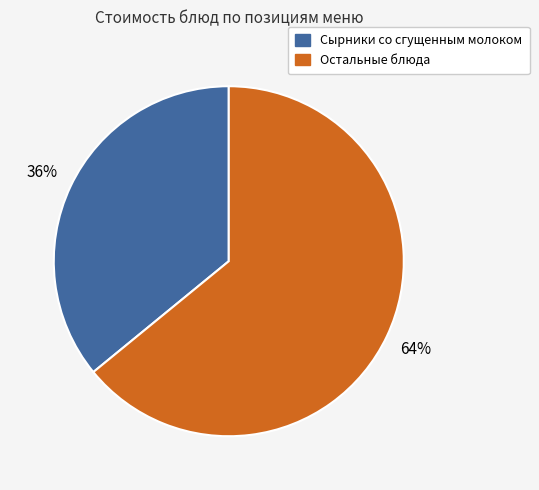

Is there any slice that represents more than half of the pie?

Yes